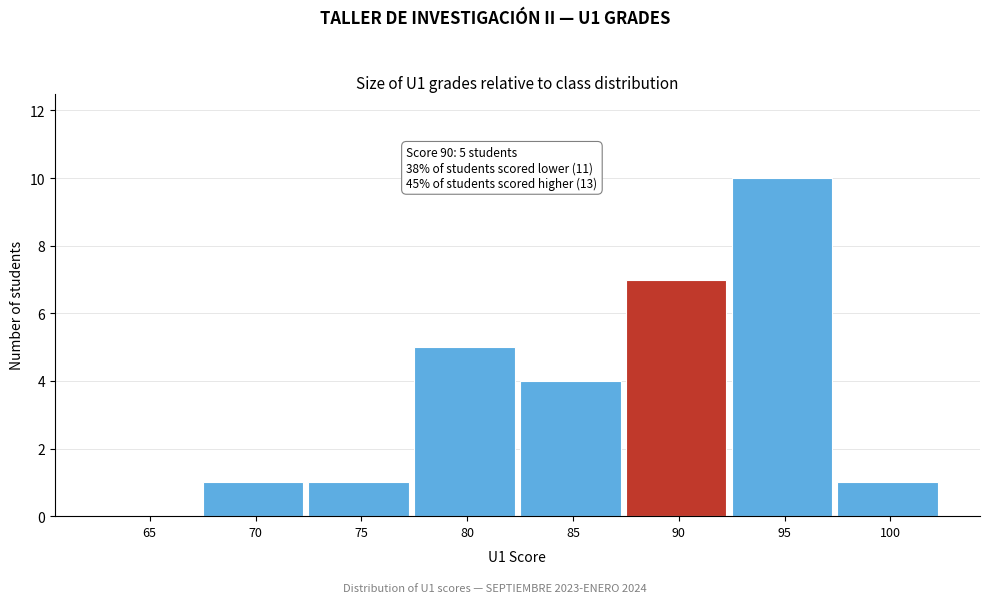

Reading left to right, what are all the values shown in this chart?

65=0	70=1	75=1	80=5	85=4	90=7	95=10	100=1